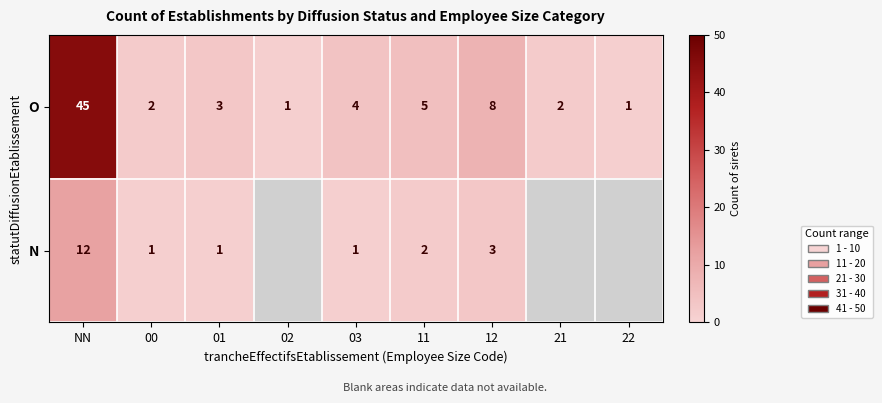

What is the difference between the O values at 03 and 22?

3